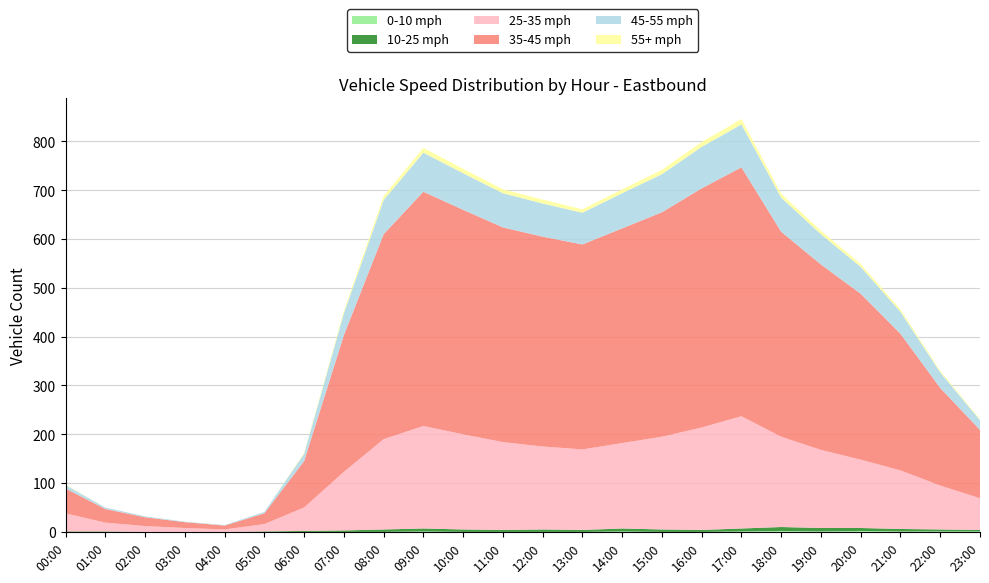

Reading left to right, list all the values displayed in this chart.

0-10 mph: 0	0	0	0	0	0	0	0	0	1	0	0	0	0	1	0	0	1	2	1	2	1	1	1
10-25 mph: 1	1	0	0	0	1	2	3	5	6	5	4	5	4	6	5	4	6	8	7	6	5	4	3
25-35 mph: 37	18	12	8	5	15	48	120	185	210	195	180	170	165	175	190	210	230	185	160	140	120	90	65
35-45 mph: 51	28	18	12	8	22	95	280	420	480	460	440	430	420	440	460	490	510	420	380	340	280	200	140
45-55 mph: 7	3	2	1	1	3	15	45	70	80	75	70	68	65	72	78	85	88	70	62	55	45	32	20
55+ mph: 1	0	0	0	0	0	2	5	8	10	9	8	8	7	8	9	10	11	8	7	6	5	3	2